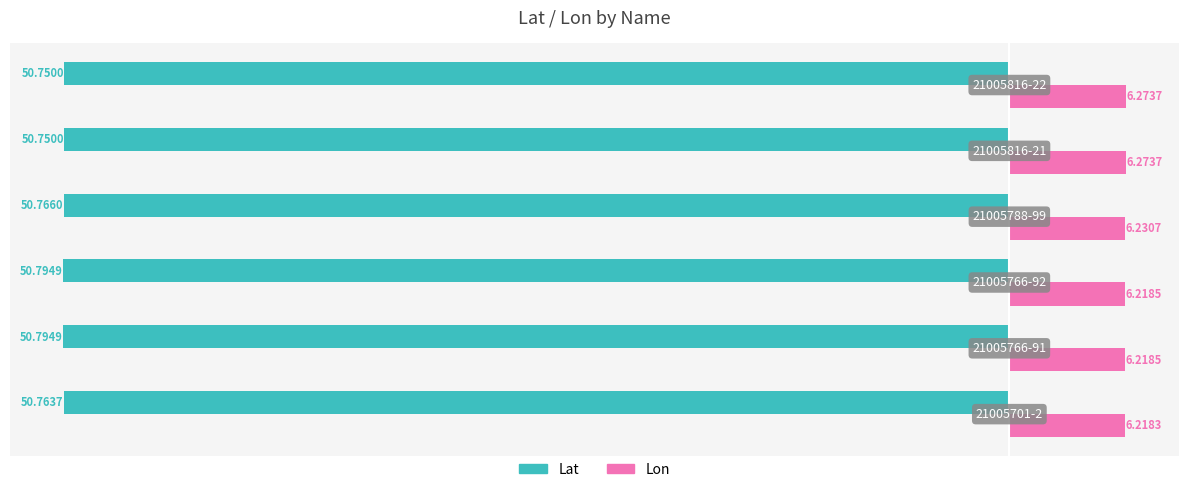

How many distinct data groups are displayed?

2